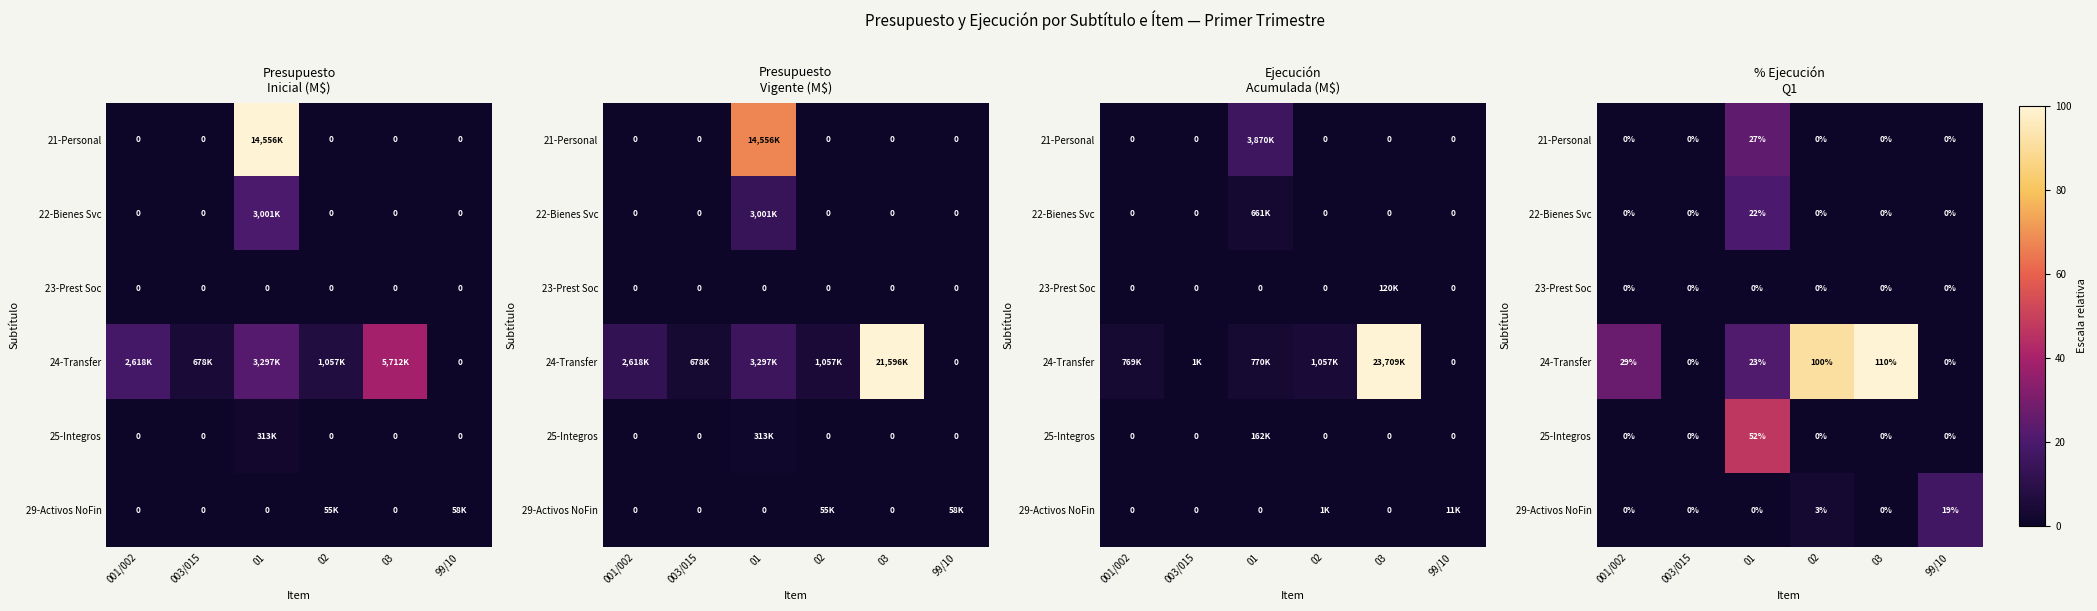

Which series has the largest range (max minus min)?

24-Transfer